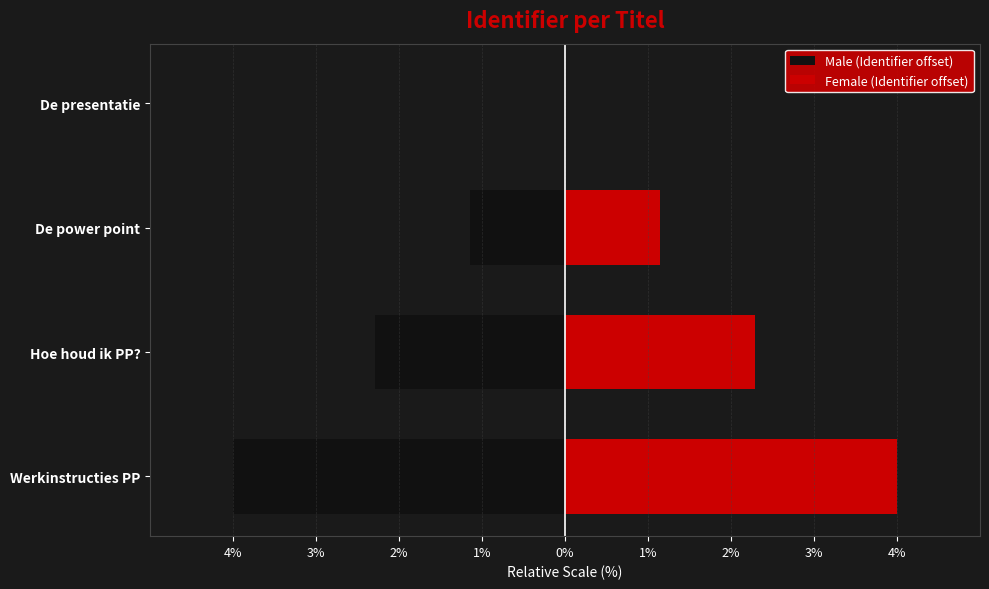

Reading left to right, list all the values displayed in this chart.

Male (Identifier offset): -4.0	-2.3	-1.1	0.0
Female (Identifier offset): 4.0	2.3	1.1	0.0